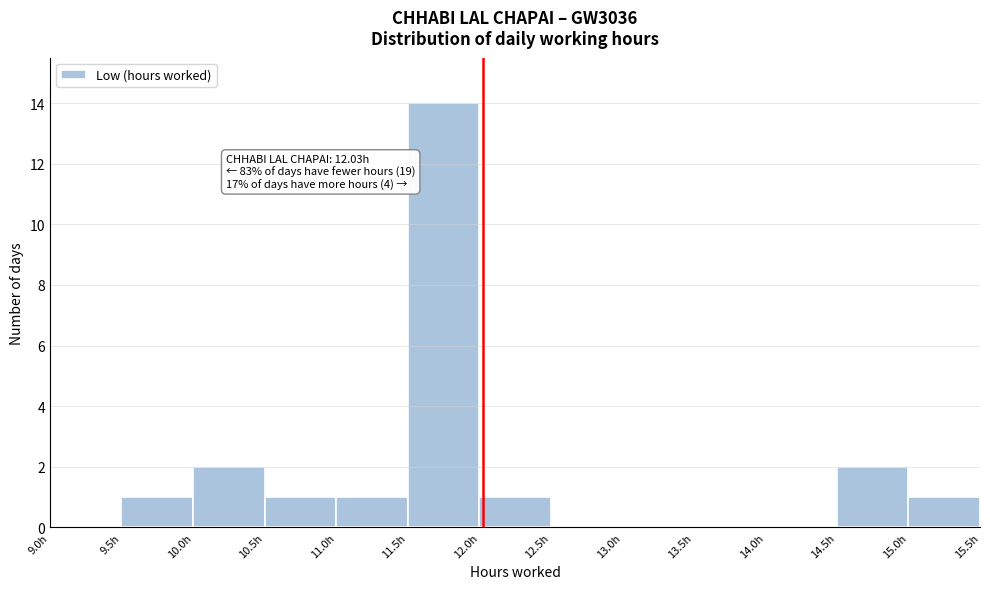

Which range on the x-axis has the tallest bar?

11.5 to 12.0